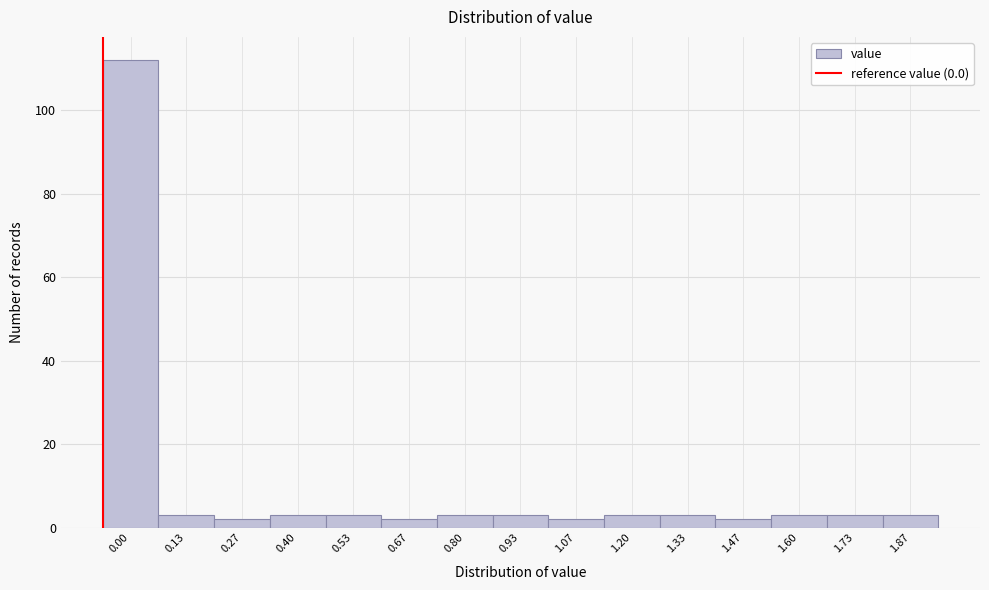

Reading left to right, extract all data points from this chart.

0.00=112	0.13=3	0.27=2	0.40=3	0.53=3	0.67=2	0.80=3	0.93=3	1.07=2	1.20=3	1.33=3	1.47=2	1.60=3	1.73=3	1.87=3